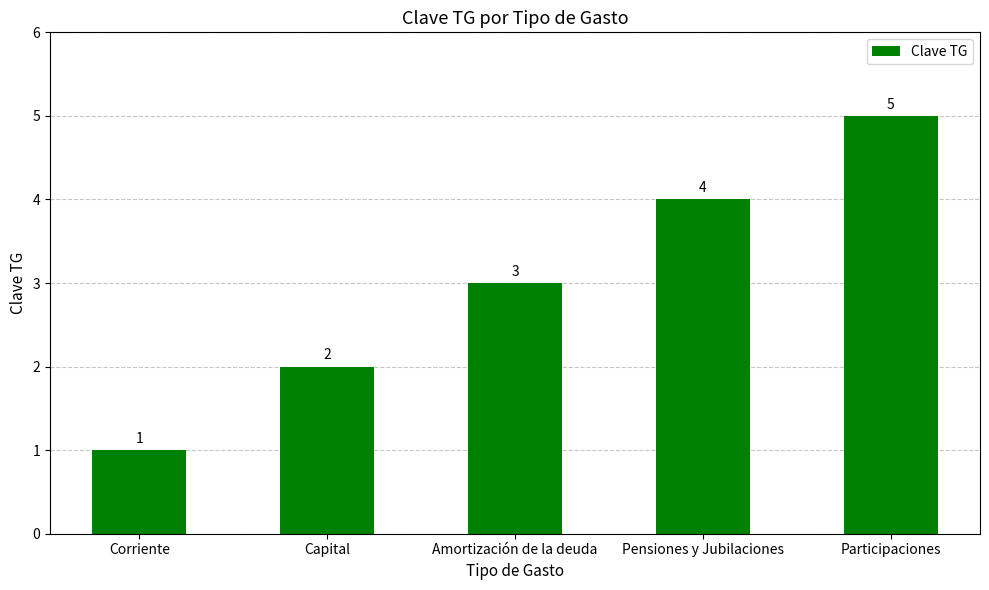

What is the approximate value at Pensiones y Jubilaciones?

4